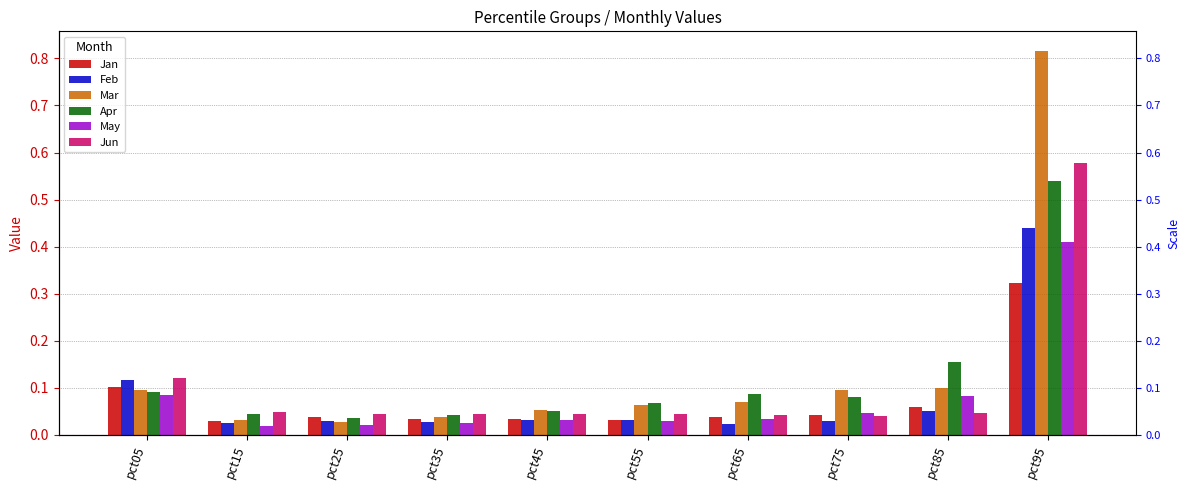

Reading right to left, transcribe all the data shown in this chart.

Jan: pct95=0.3	pct85=0.1	pct75=0.0	pct65=0.0	pct55=0.0	pct45=0.0	pct35=0.0	pct25=0.0	pct15=0.0	pct05=0.1
Feb: pct95=0.4	pct85=0.1	pct75=0.0	pct65=0.0	pct55=0.0	pct45=0.0	pct35=0.0	pct25=0.0	pct15=0.0	pct05=0.1
Mar: pct95=0.8	pct85=0.1	pct75=0.1	pct65=0.1	pct55=0.1	pct45=0.1	pct35=0.0	pct25=0.0	pct15=0.0	pct05=0.1
Apr: pct95=0.5	pct85=0.2	pct75=0.1	pct65=0.1	pct55=0.1	pct45=0.1	pct35=0.0	pct25=0.0	pct15=0.0	pct05=0.1
May: pct95=0.4	pct85=0.1	pct75=0.0	pct65=0.0	pct55=0.0	pct45=0.0	pct35=0.0	pct25=0.0	pct15=0.0	pct05=0.1
Jun: pct95=0.6	pct85=0.0	pct75=0.0	pct65=0.0	pct55=0.0	pct45=0.0	pct35=0.0	pct25=0.0	pct15=0.0	pct05=0.1